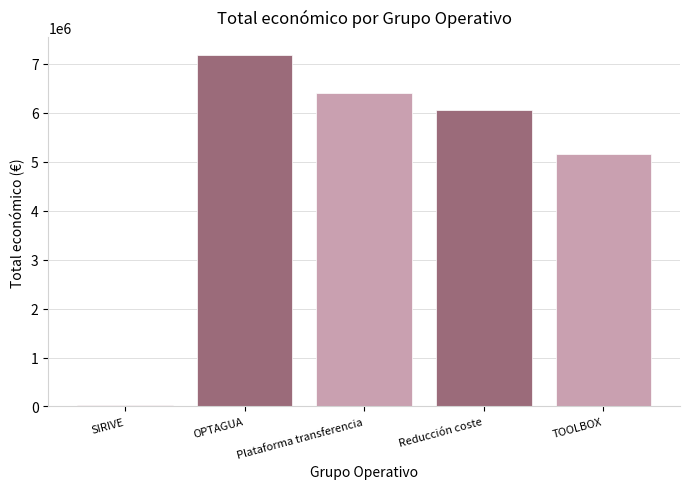

What value does the data have at SIRIVE, to the nearest 10?

24020